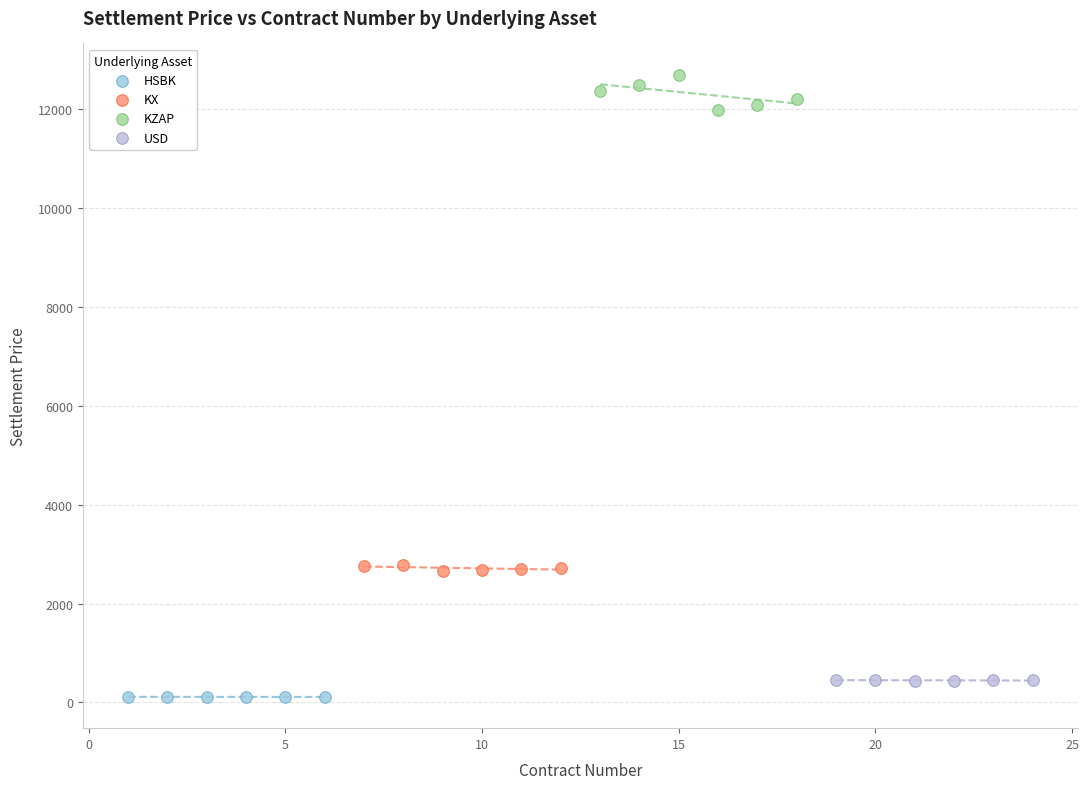

Which series reaches the maximum Y coordinate?

KZAP